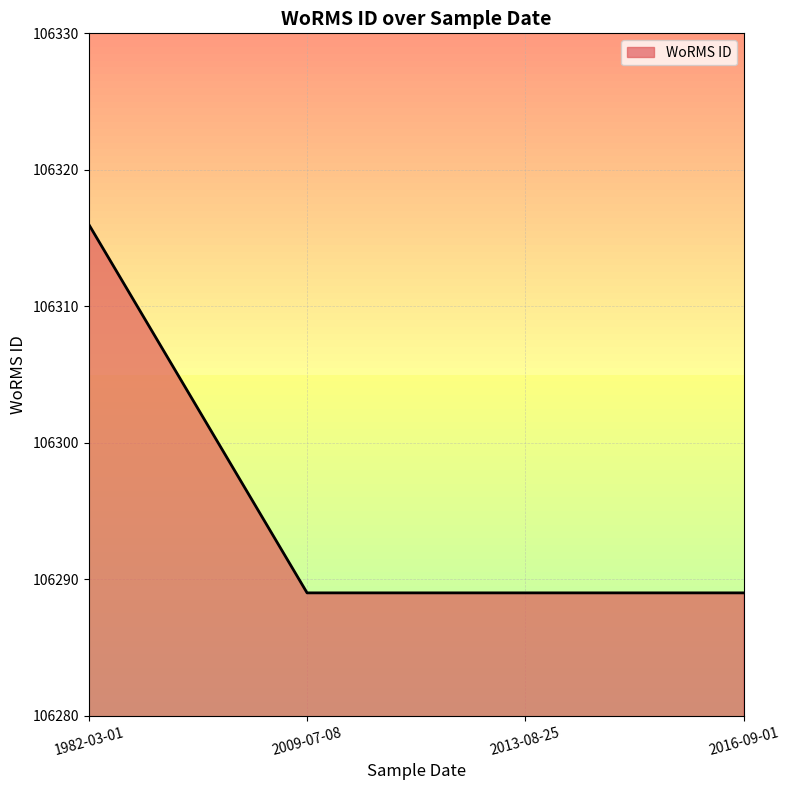

What position from the left is 2016-09-01?

4